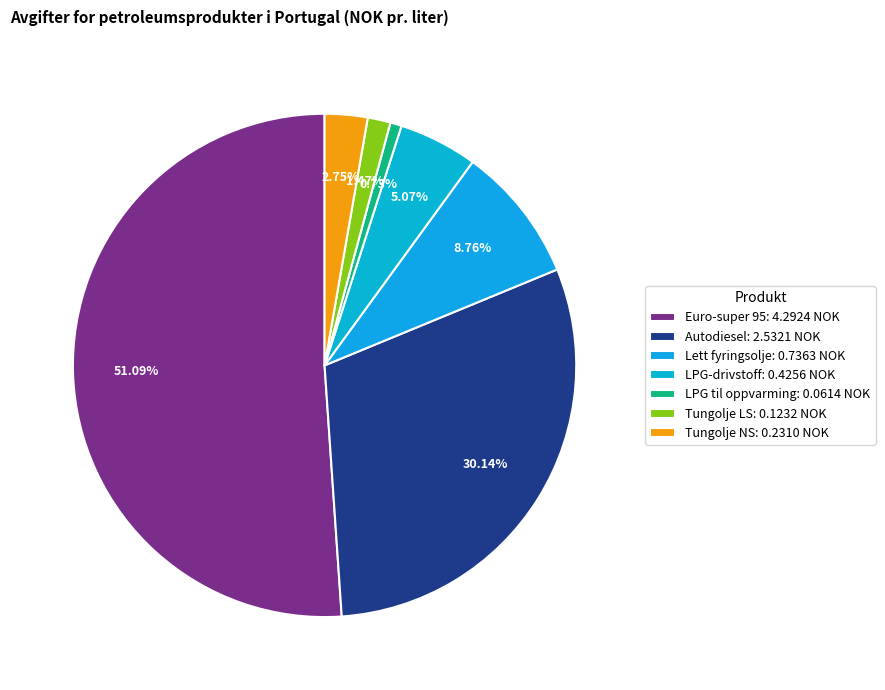

What percentage do Autodiesel and Tungolje LS together represent?

31.6%